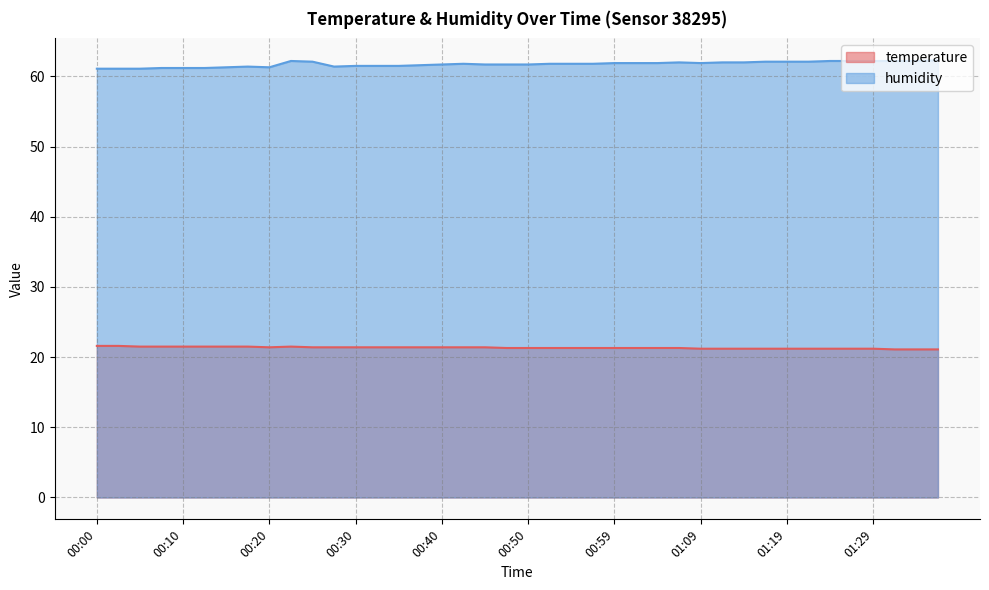

Where is the first local minimum for temperature?

00:20